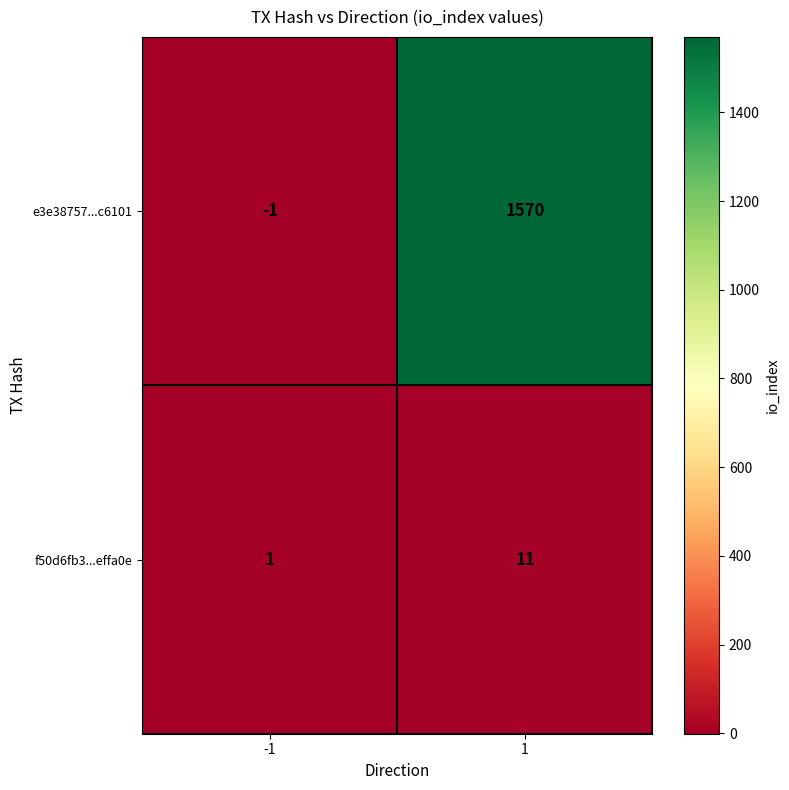

Rank the categories by e3e38757...c6101 value from lowest to highest.

-1, 1